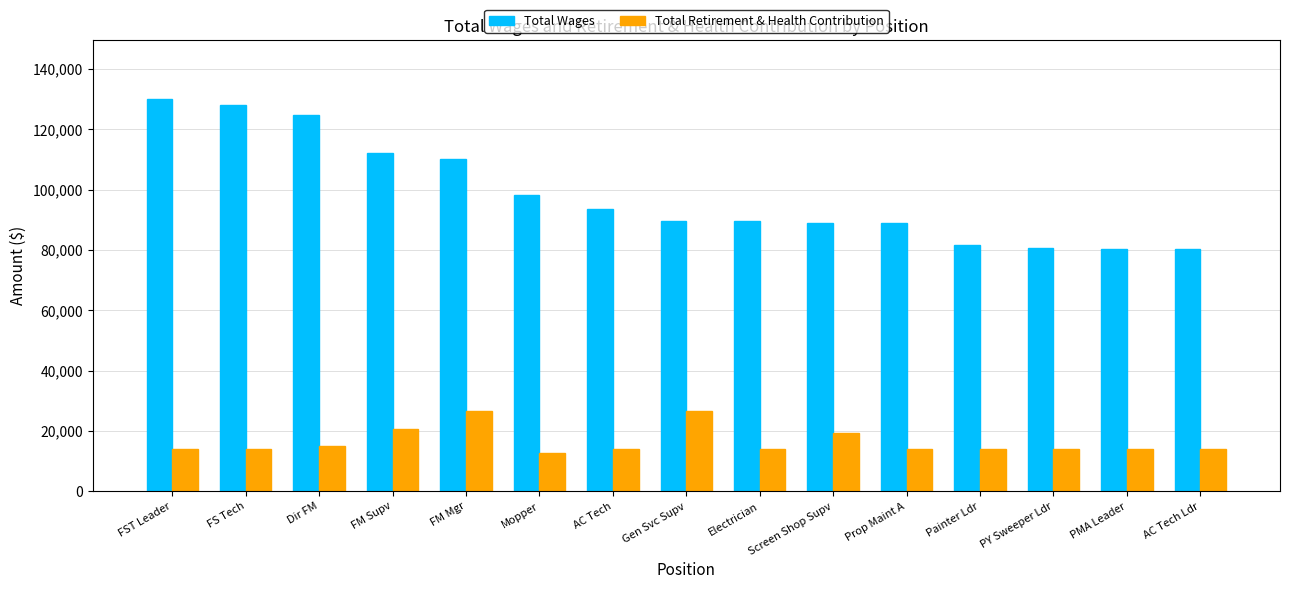

What is the lowest value of the Total Wages series?

80190